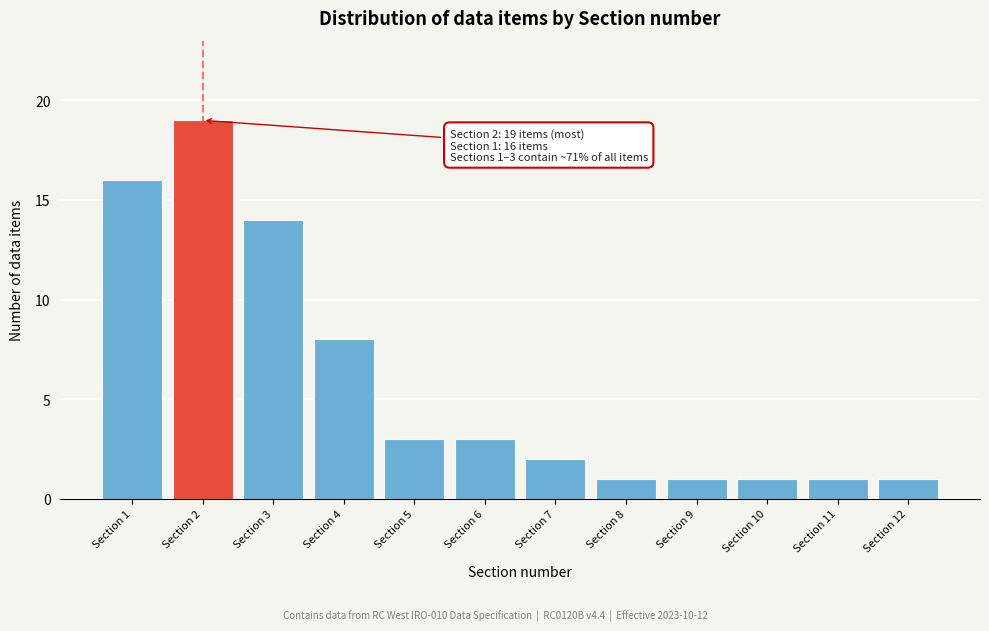

Reading left to right, transcribe all the data shown in this chart.

Section 1=16	Section 2=19	Section 3=14	Section 4=8	Section 5=3	Section 6=3	Section 7=2	Section 8=1	Section 9=1	Section 10=1	Section 11=1	Section 12=1